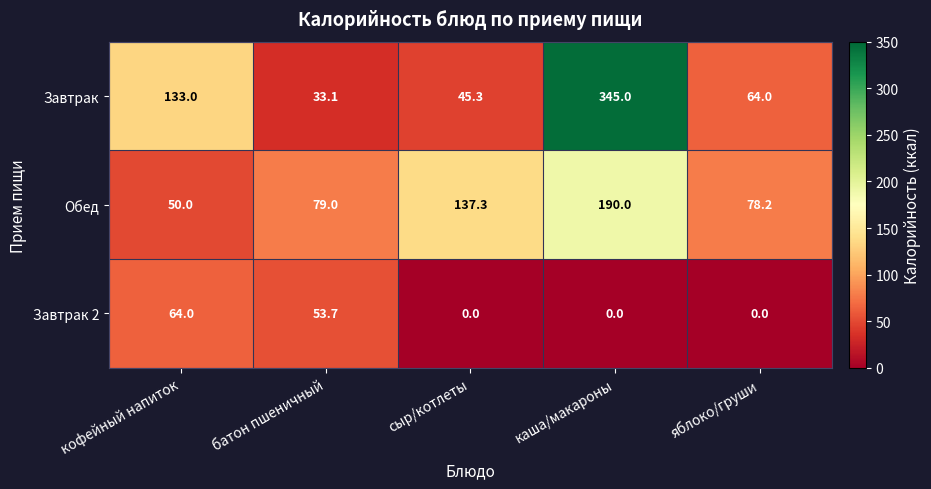

What is the greatest value displayed?

345.0